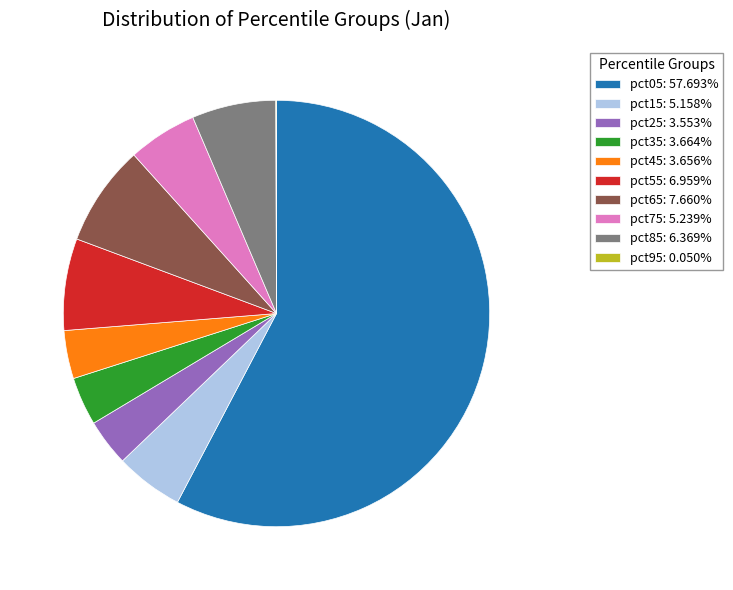

Which category accounts for the majority?

pct05